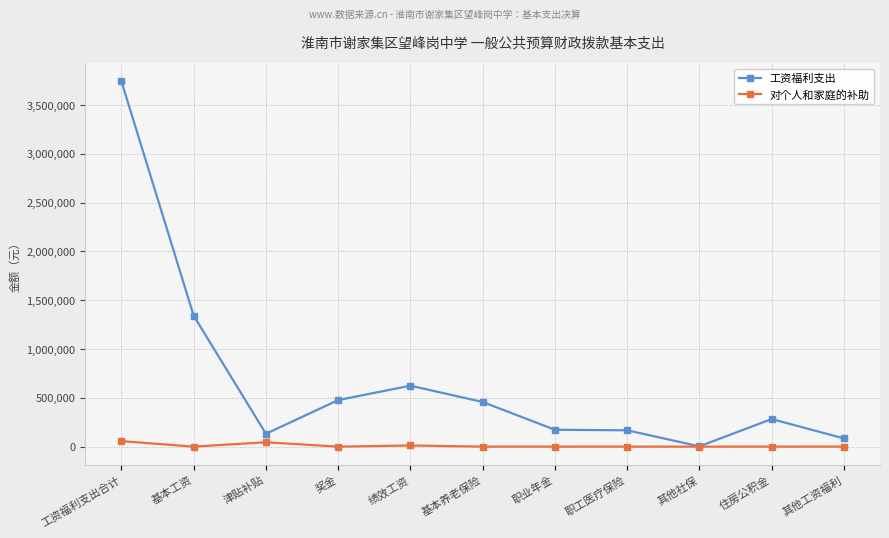

The 工资福利支出 series shows 457542.4 at 基本养老保险. True or false?

True